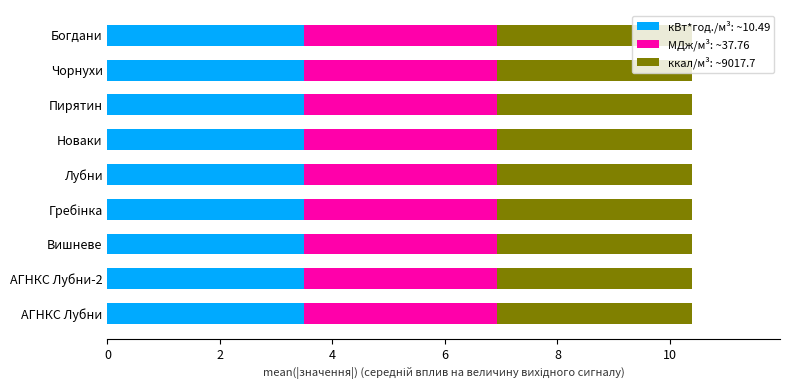

True or false: кВт*год./м³: ~10.49 has a value of 0.7 at Богдани.

False